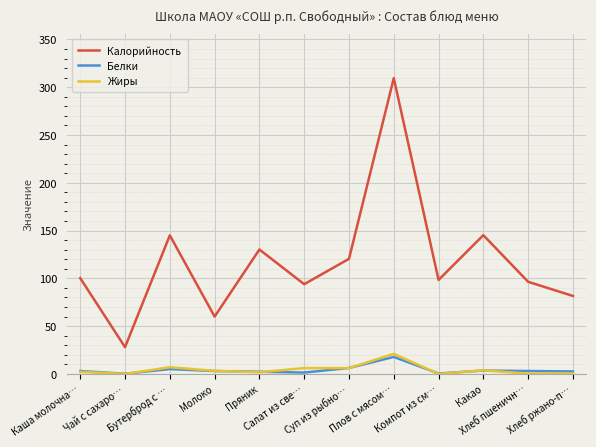

At how many categories does at least one series exceed 43?

11